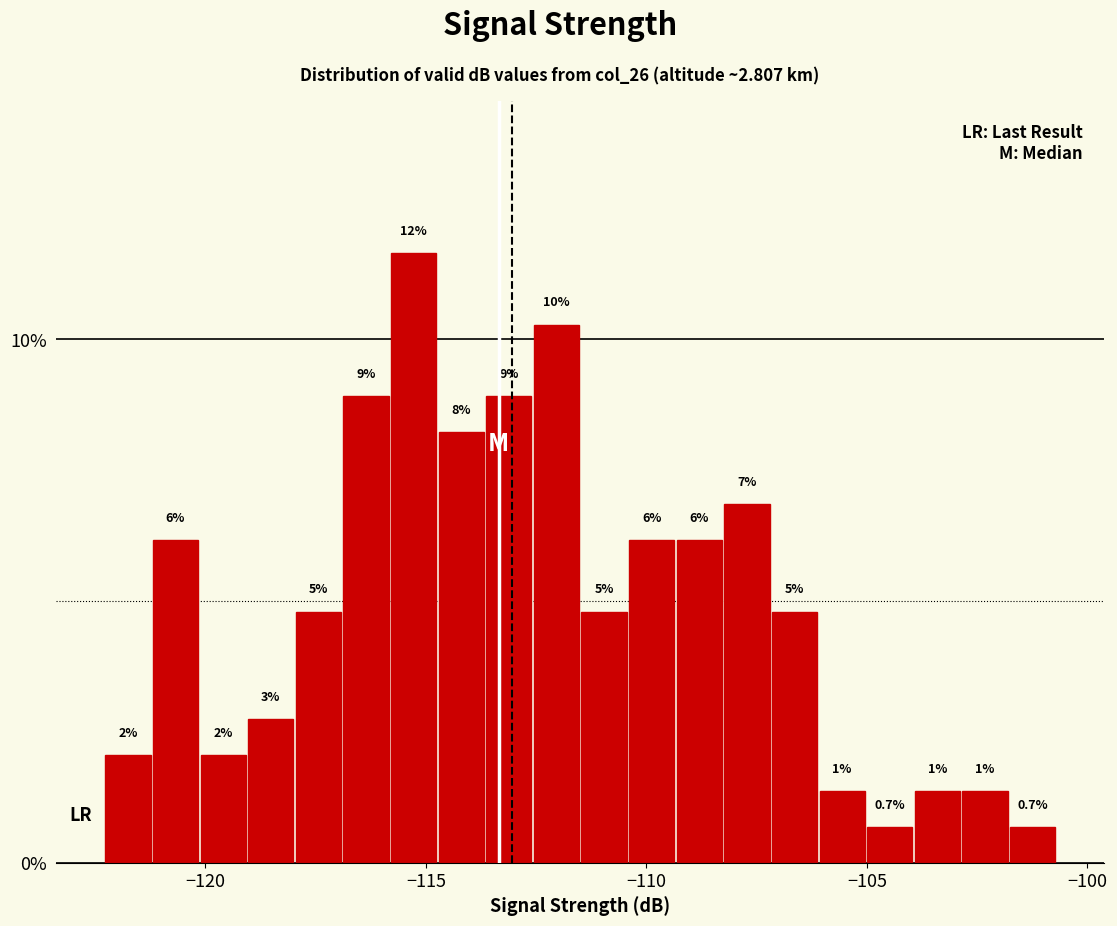

Around what value on the x-axis is the tallest bar? Give the approximate position of its centre, as read against the axis.

-115.5